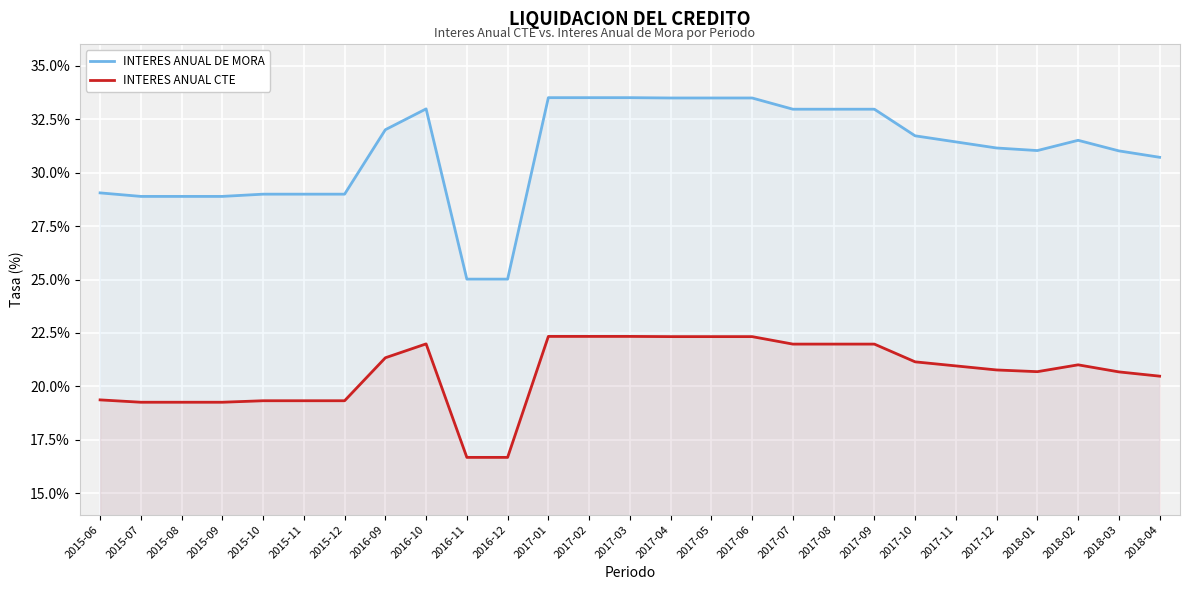

What is the minimum value for INTERES ANUAL CTE?

16.7